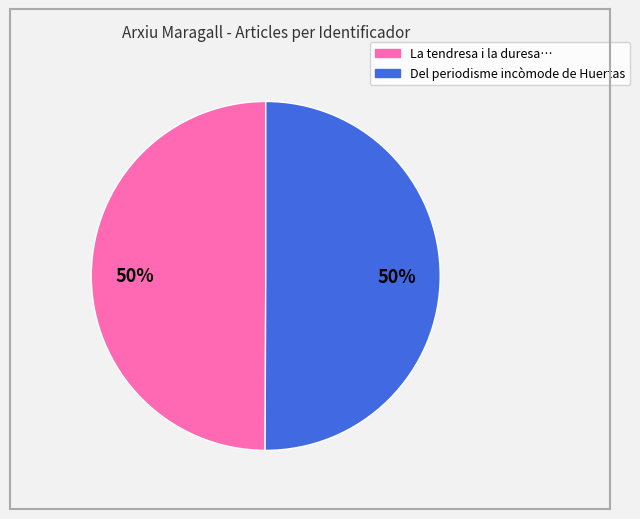

To the nearest percent, what is the average slice percentage?

50%